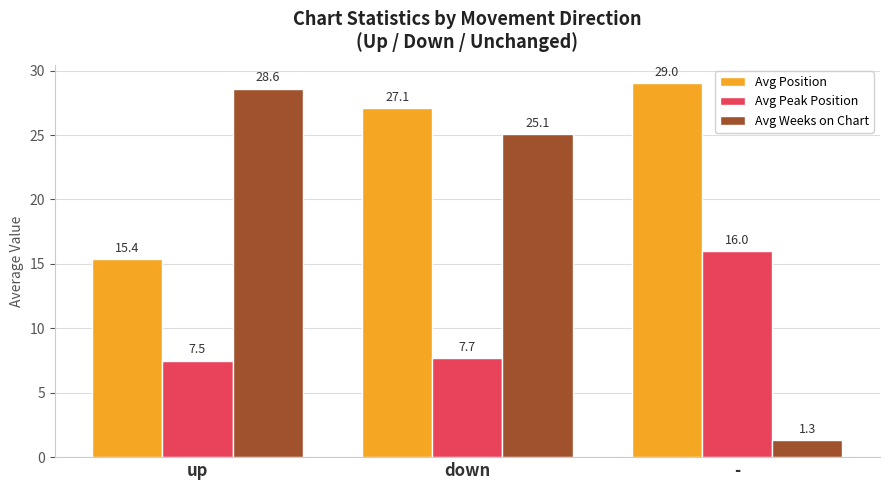

What position from the left is up?

1